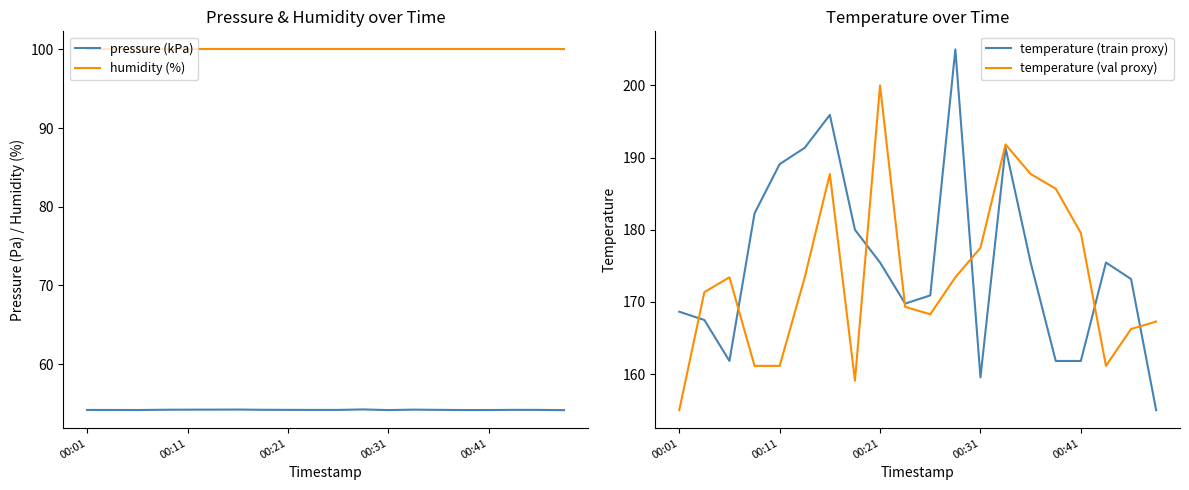

True or false: humidity (%) and temperature (train proxy) cross at least once.

False